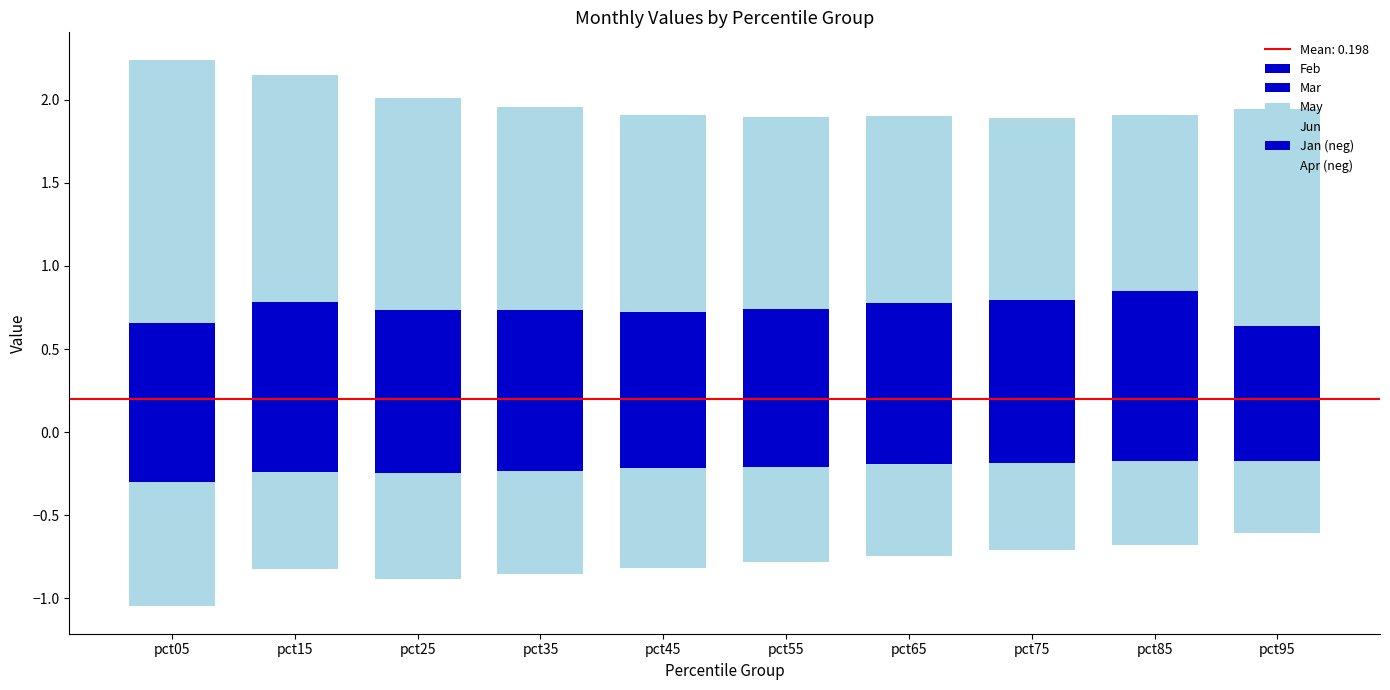

Rank the categories by May value from highest to lowest.

pct95, pct15, pct05, pct35, pct25, pct45, pct55, pct75, pct65, pct85